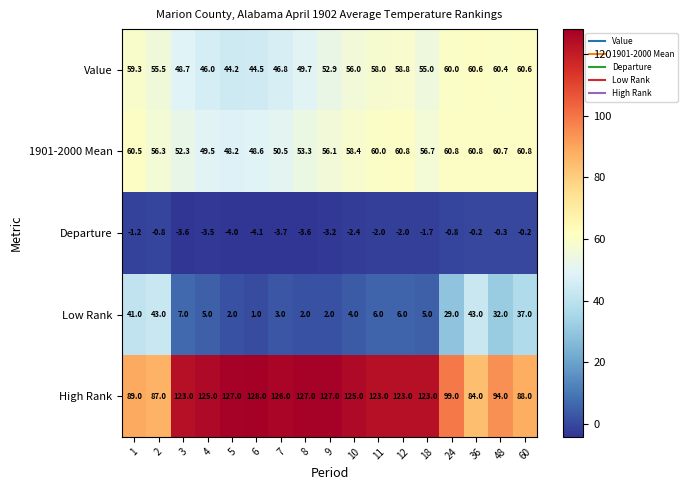

Is it true that 1901-2000 Mean equals 108.2 at 60?

False